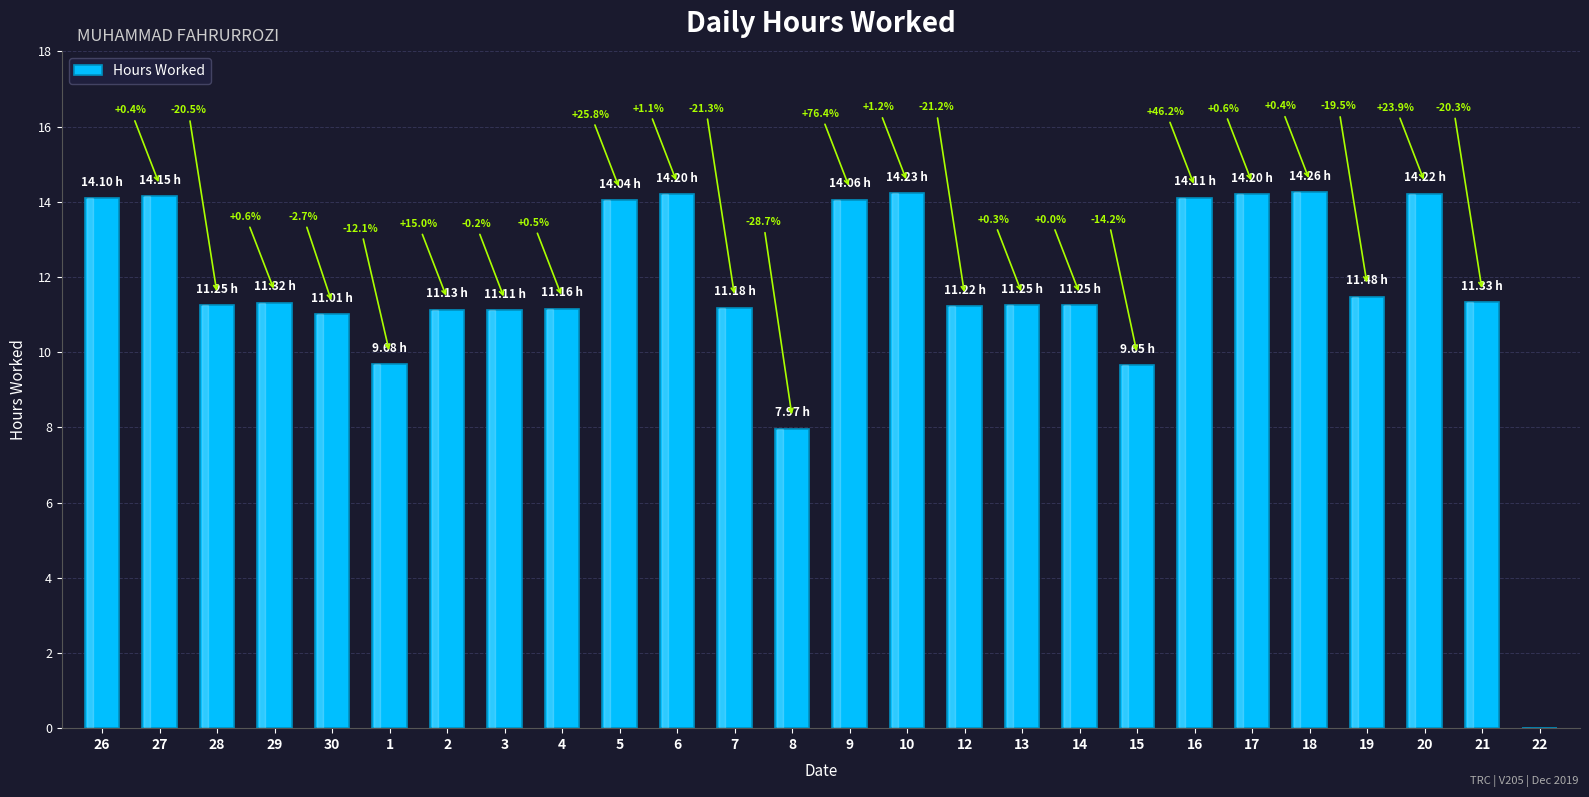

What is the sum of the values at 26 and 18?

28.4